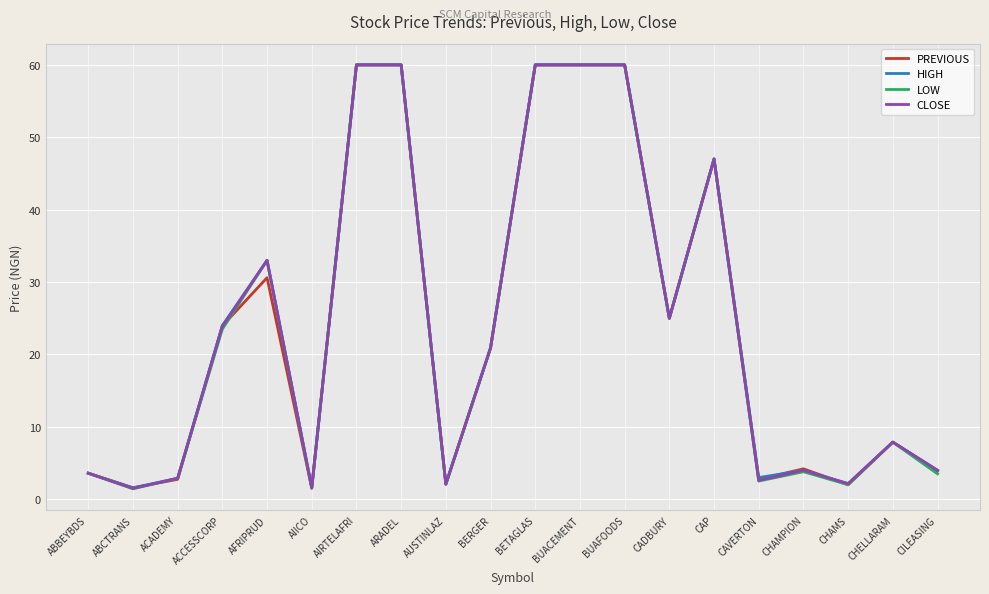

Rank the series by their average value, from lowest to highest.

PREVIOUS, LOW, CLOSE, HIGH